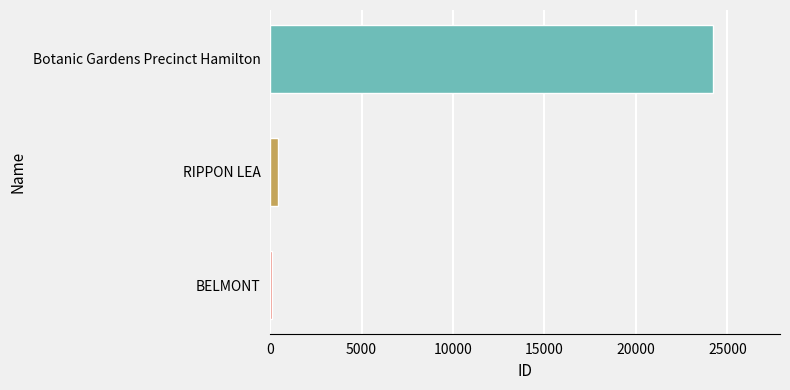

What is the maximum value shown in the chart?

24244